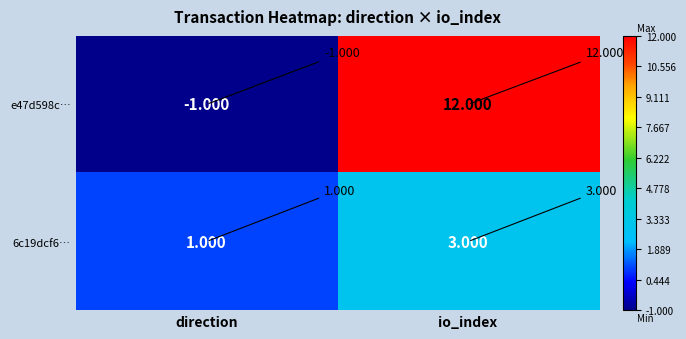

How many positive values does the e47d598c… series have?

1